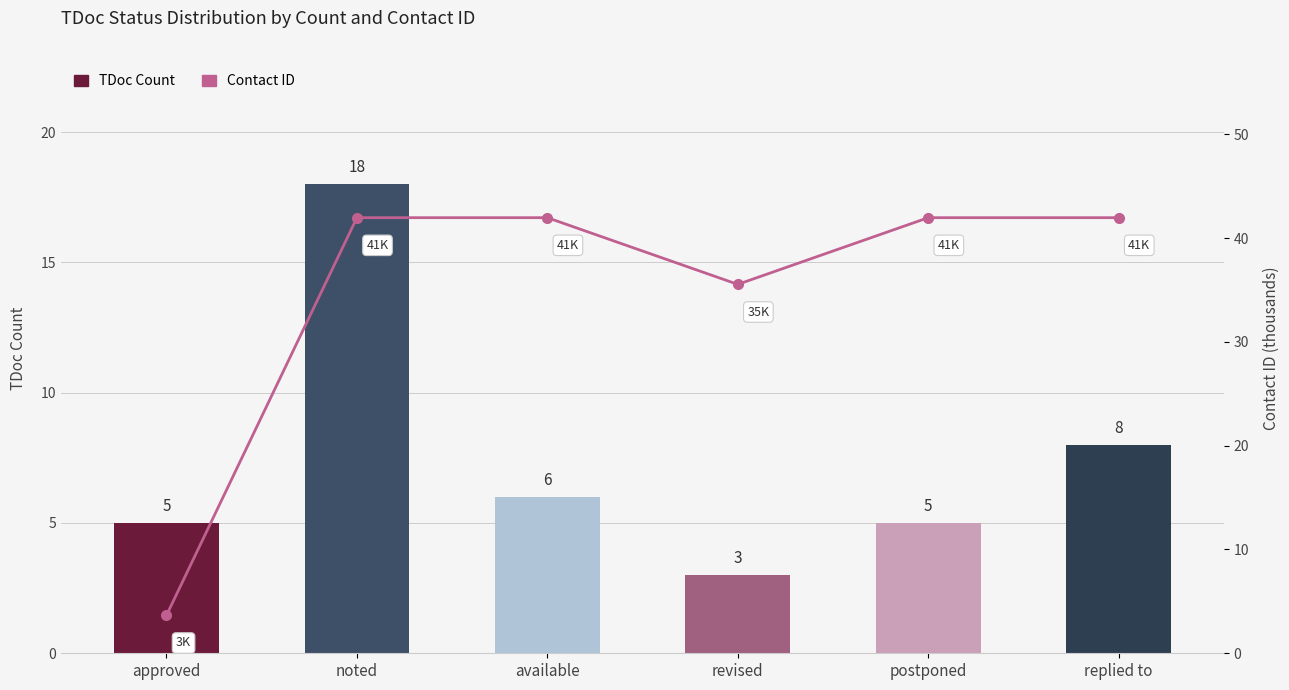

Is the value of TDoc Count at replied to greater than the value of Contact ID at approved?

Yes